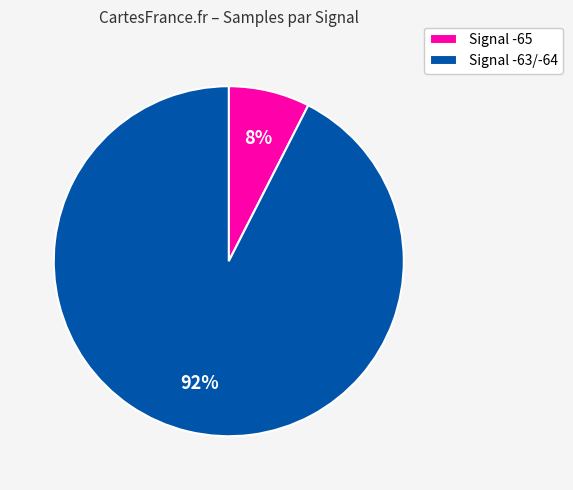

How many segments does this pie chart have?

2